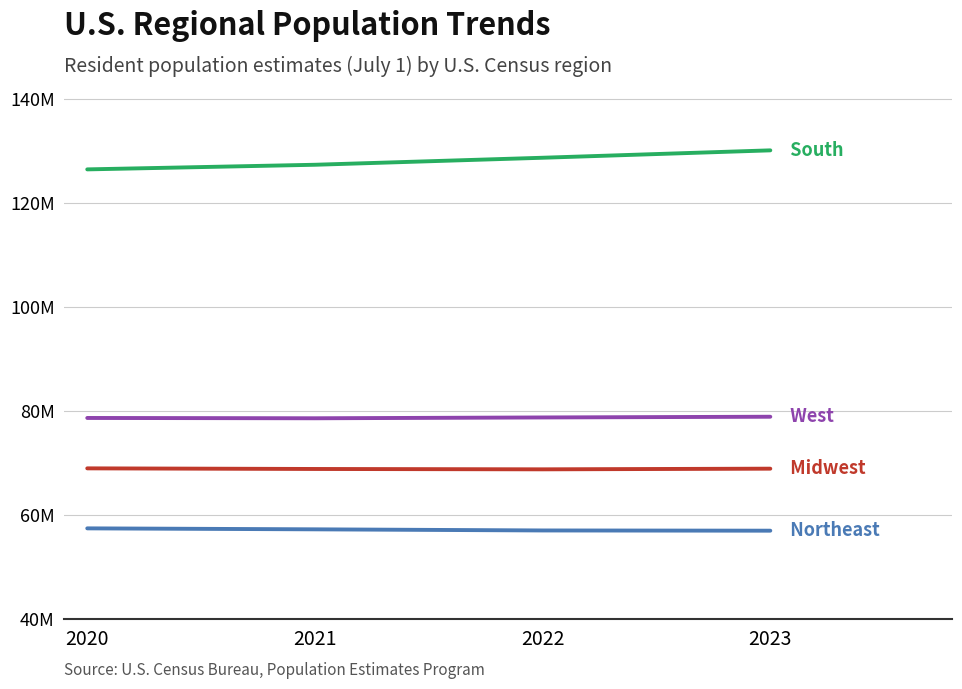

Does the chart have visible grid lines?

Yes